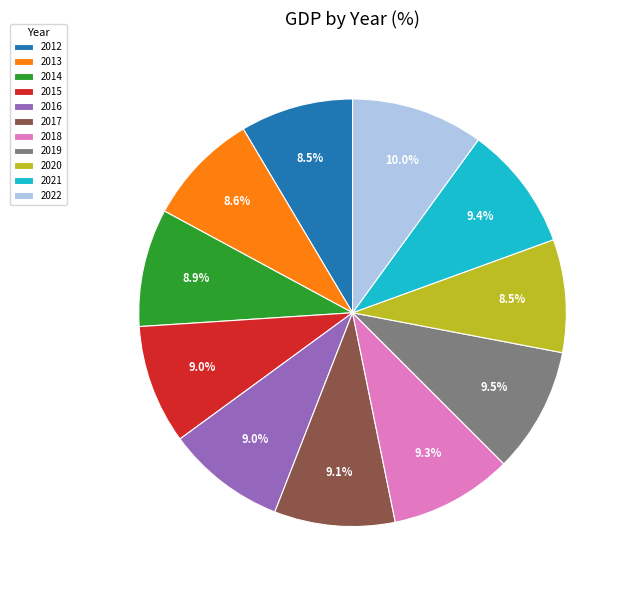

To the nearest percent, what is the combined percentage of 2016 and 2013?

18%